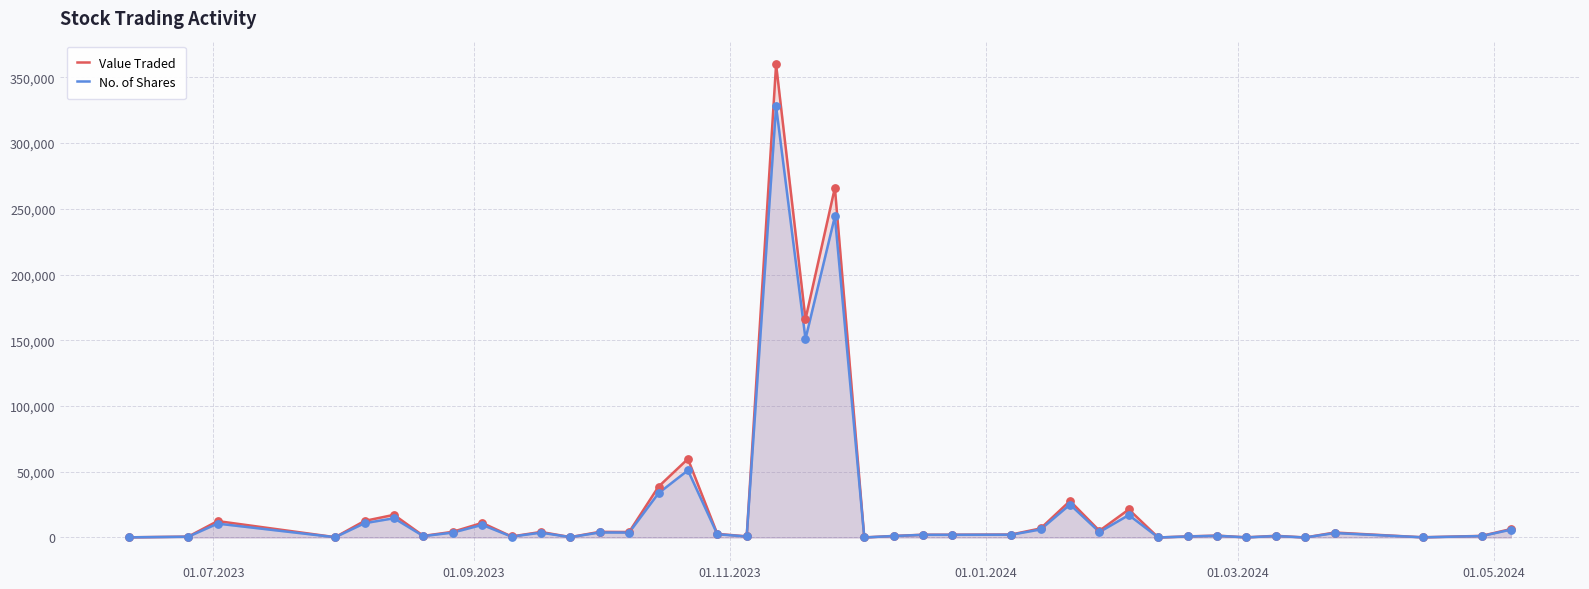

Which series reaches the maximum Y coordinate?

Value Traded